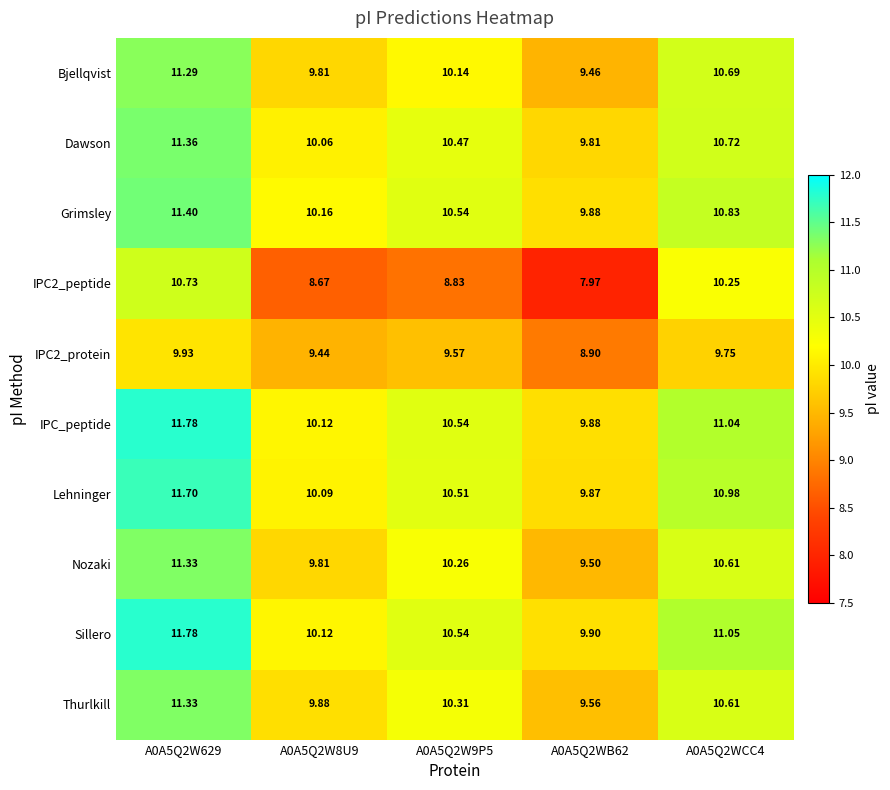

How many distinct data groups are displayed?

10